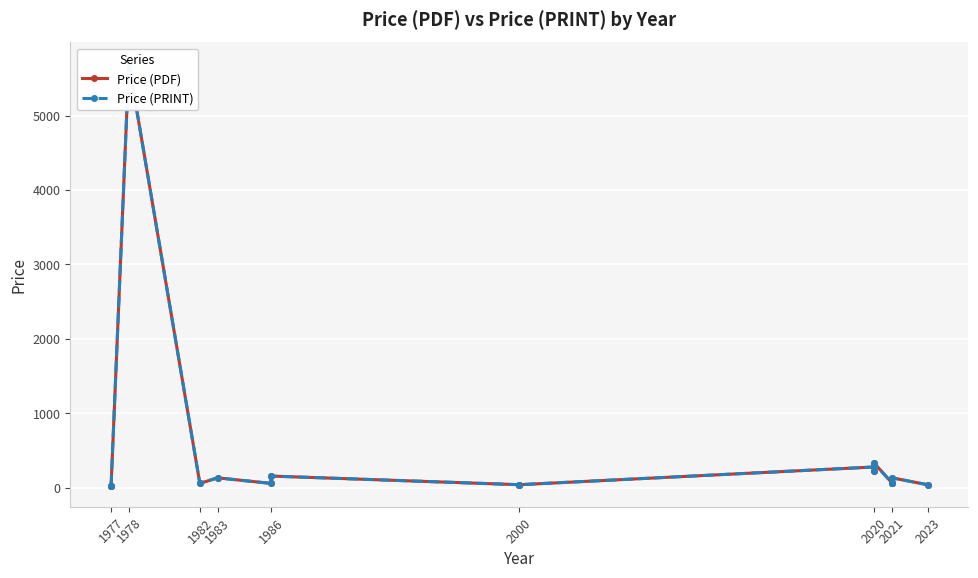

The value of Price (PRINT) at 2020 is 280.0. True or false?

True